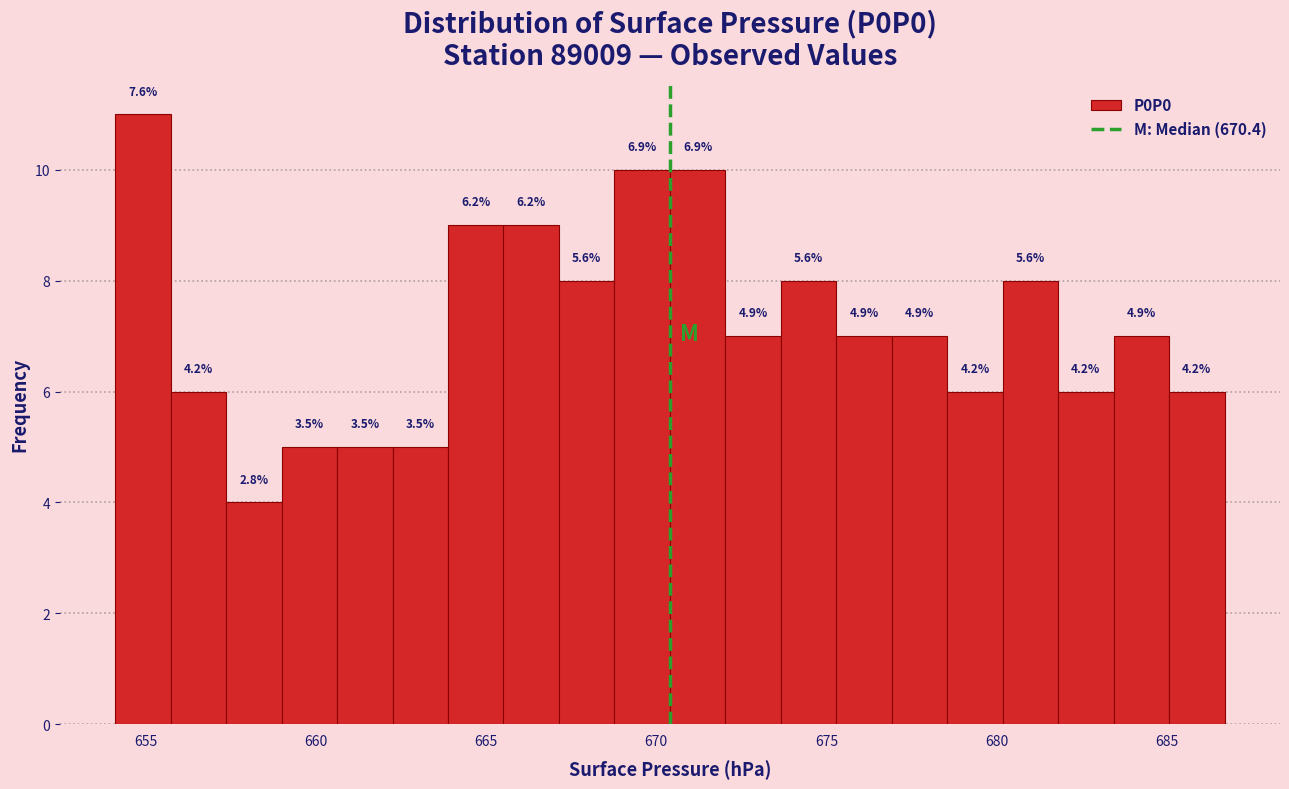

Read against the x-axis, roughly where is the centre of the tallest bar?

655.0